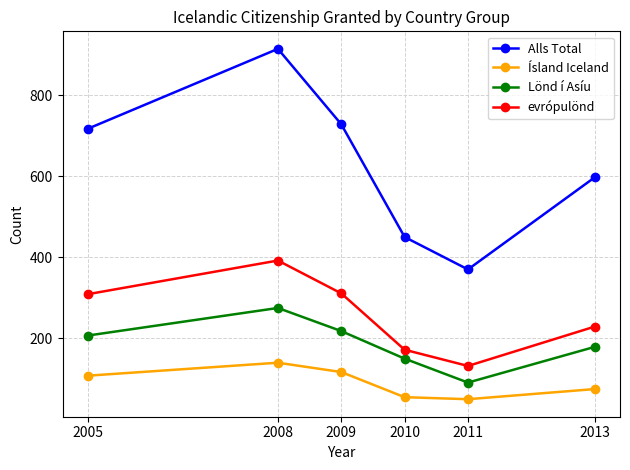

What is the sum of all evrópulönd values?

1545